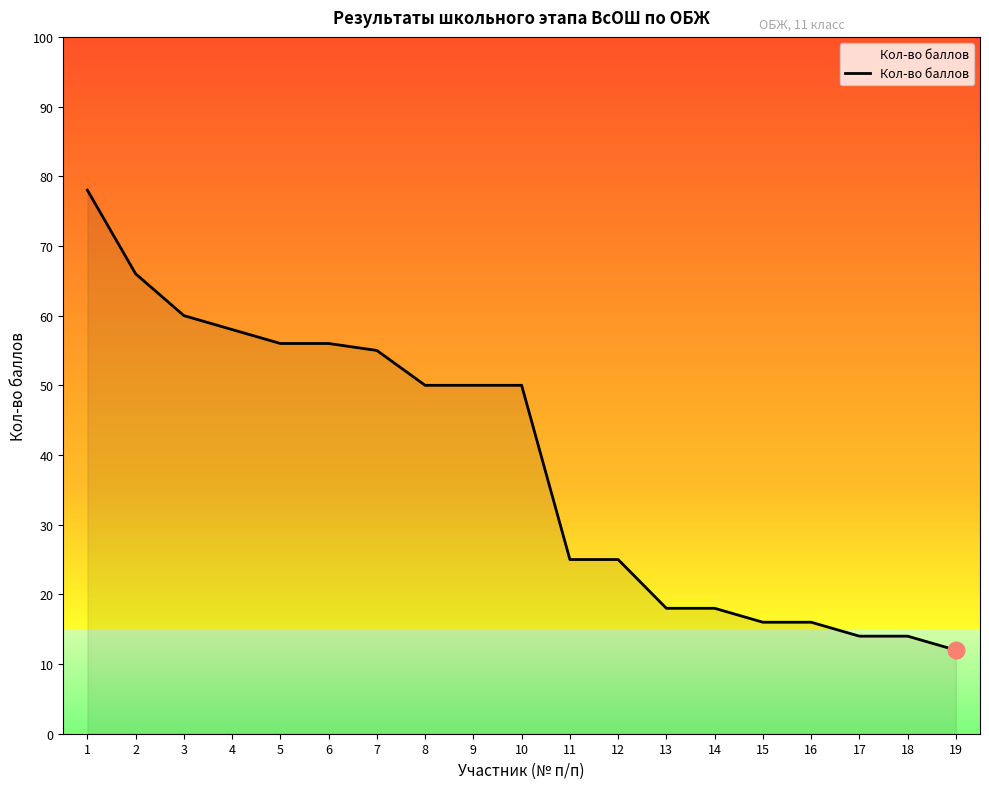

What is the difference between the maximum and minimum values?

66